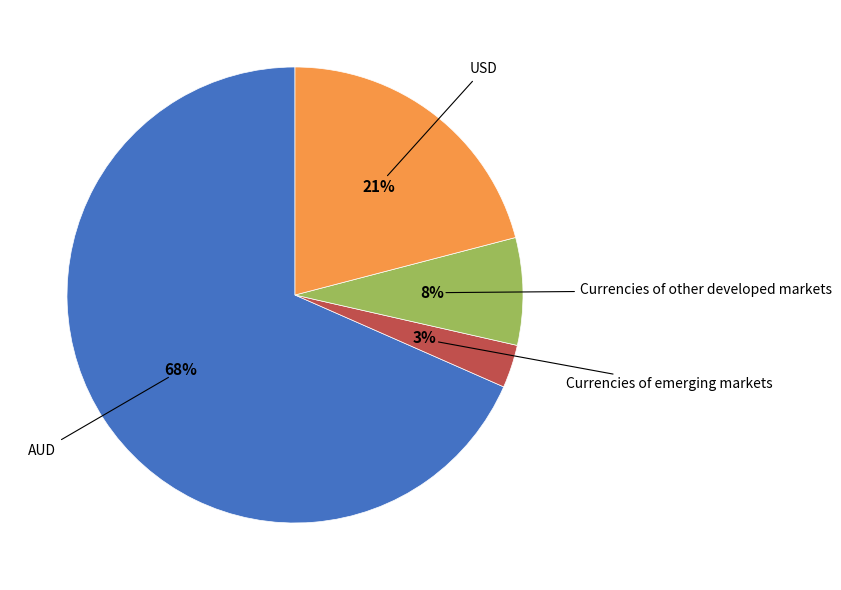

To the nearest percent, what is the difference between the largest and smallest slice percentages?

65%